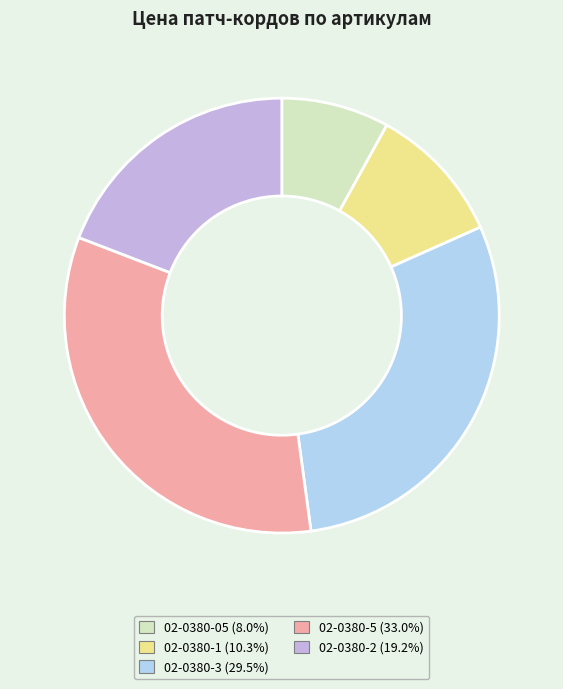

Which slice is the smallest?

02-0380-05